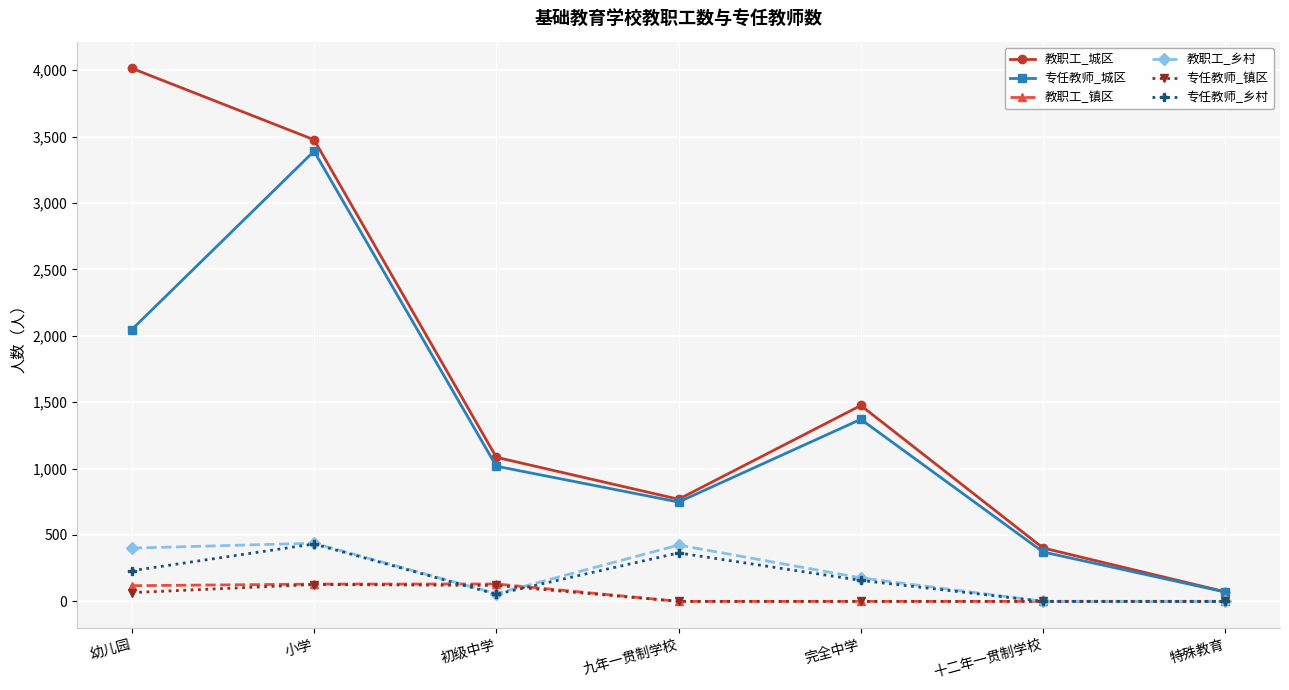

What is the sum of the 教职工_镇区 values at 九年一贯制学校 and 初级中学?

131